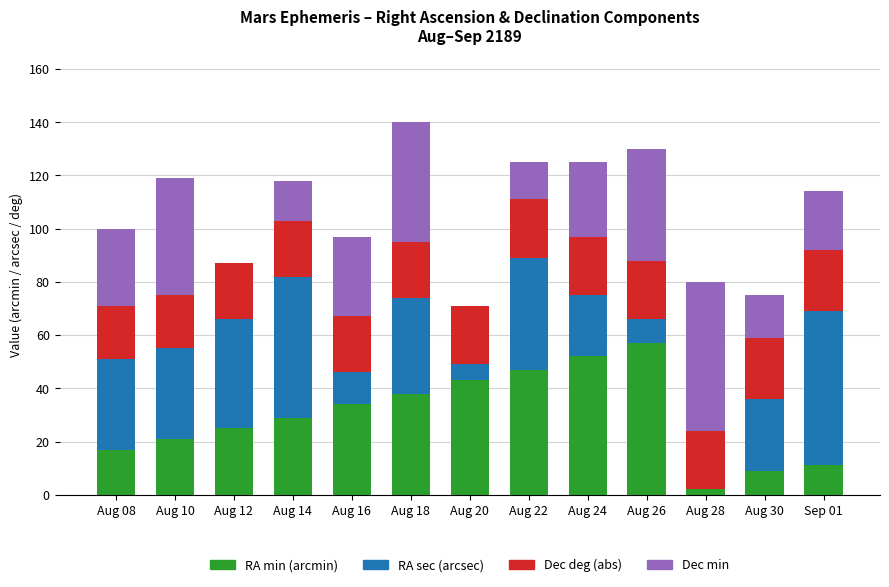

What is the sum of all RA min (arcmin) values?

385